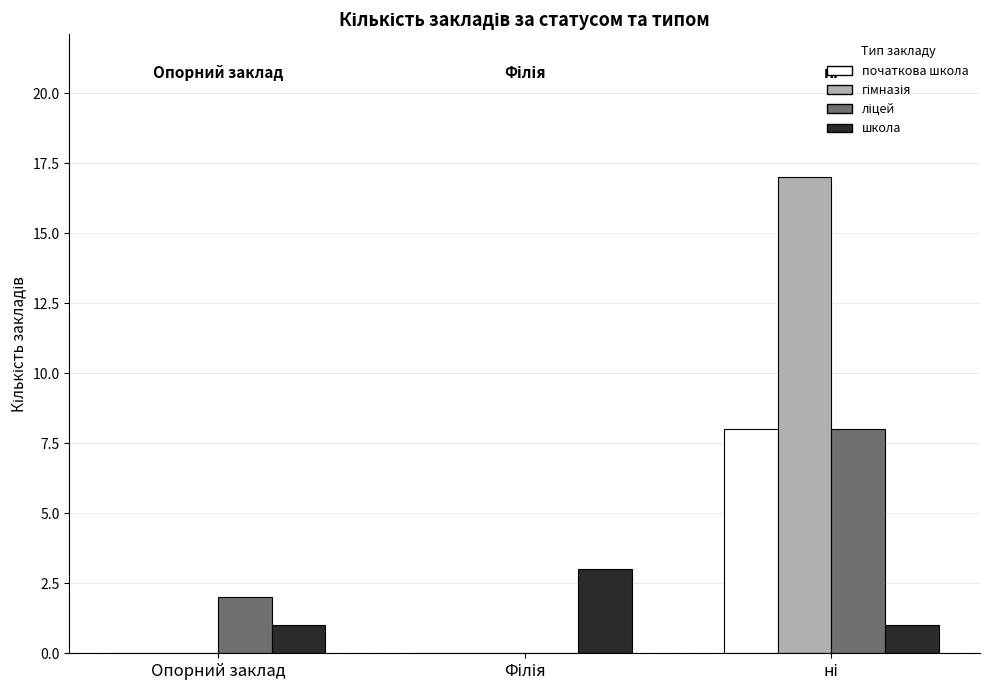

What is the sum of all школа values?

5